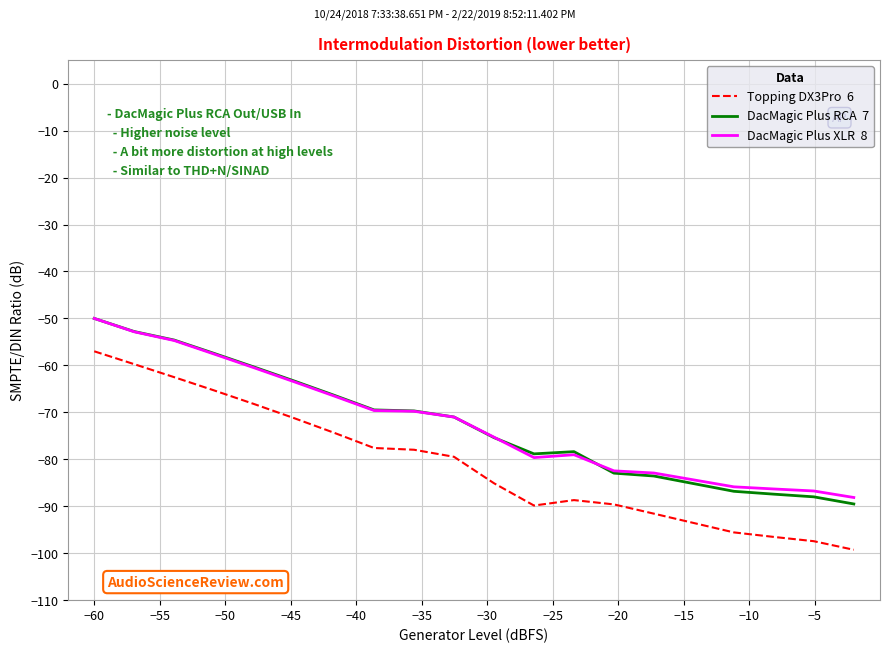

What is the greatest value displayed?

-50.0